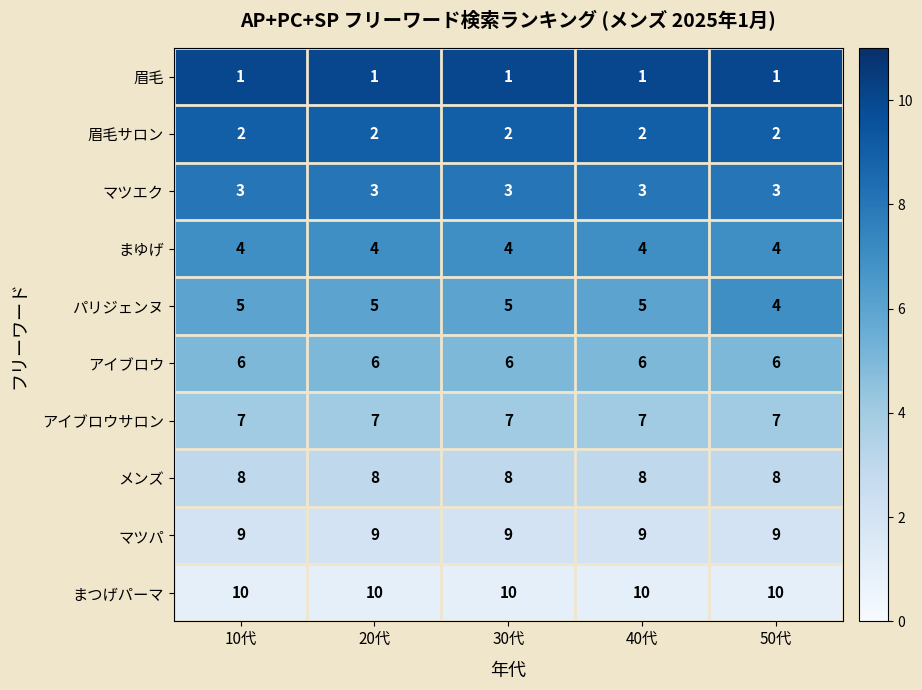

What value does the アイブロウ series have at 40代?

6